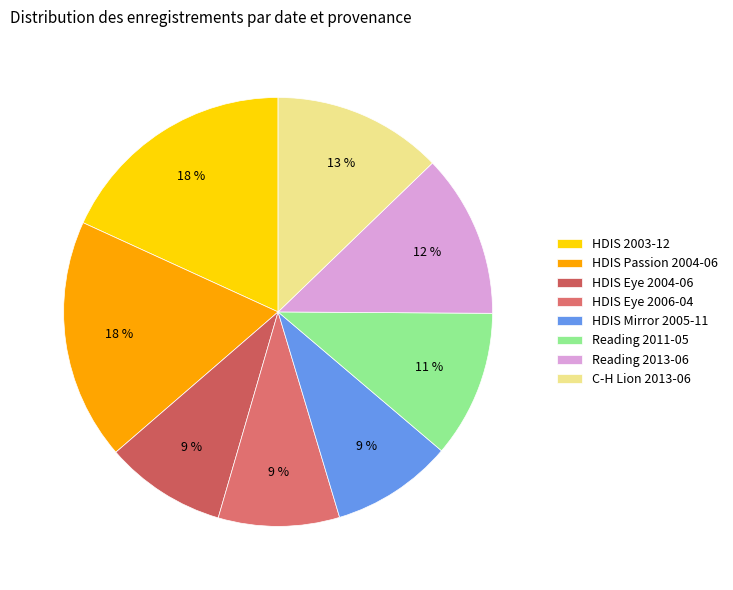

How many segments does this pie chart have?

8